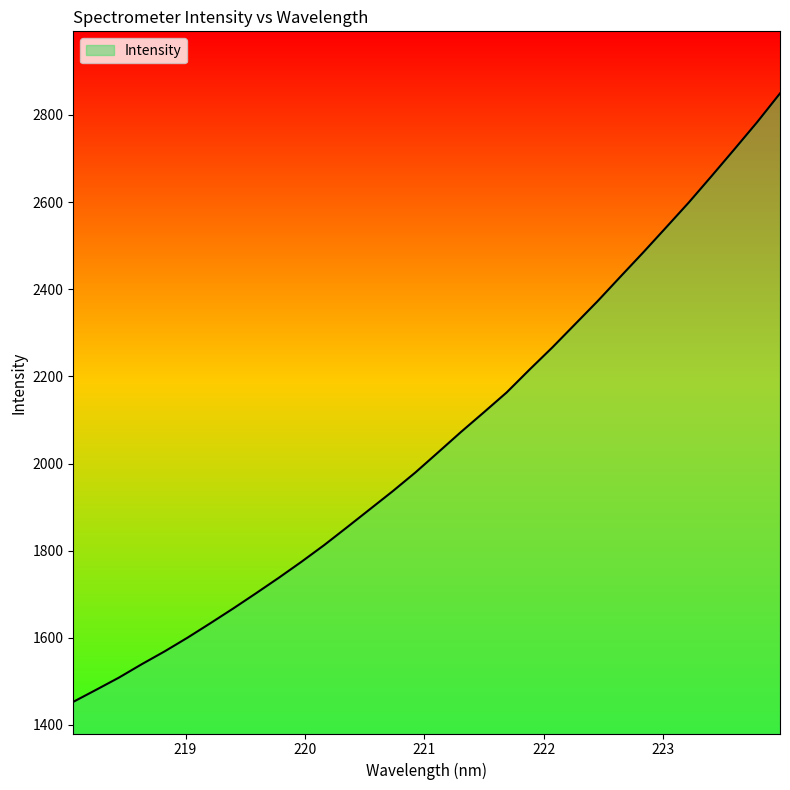

What is the minimum value shown in the chart?

1453.1